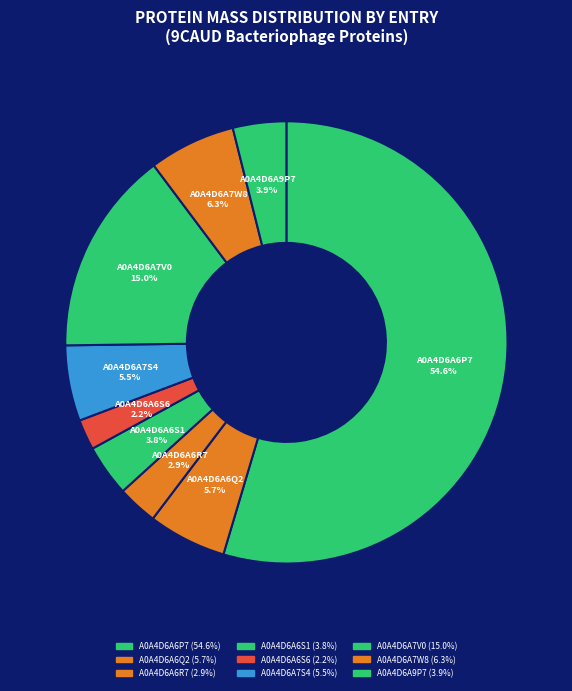

Which has a higher value, A0A4D6A7S4 or A0A4D6A7W8?

A0A4D6A7W8